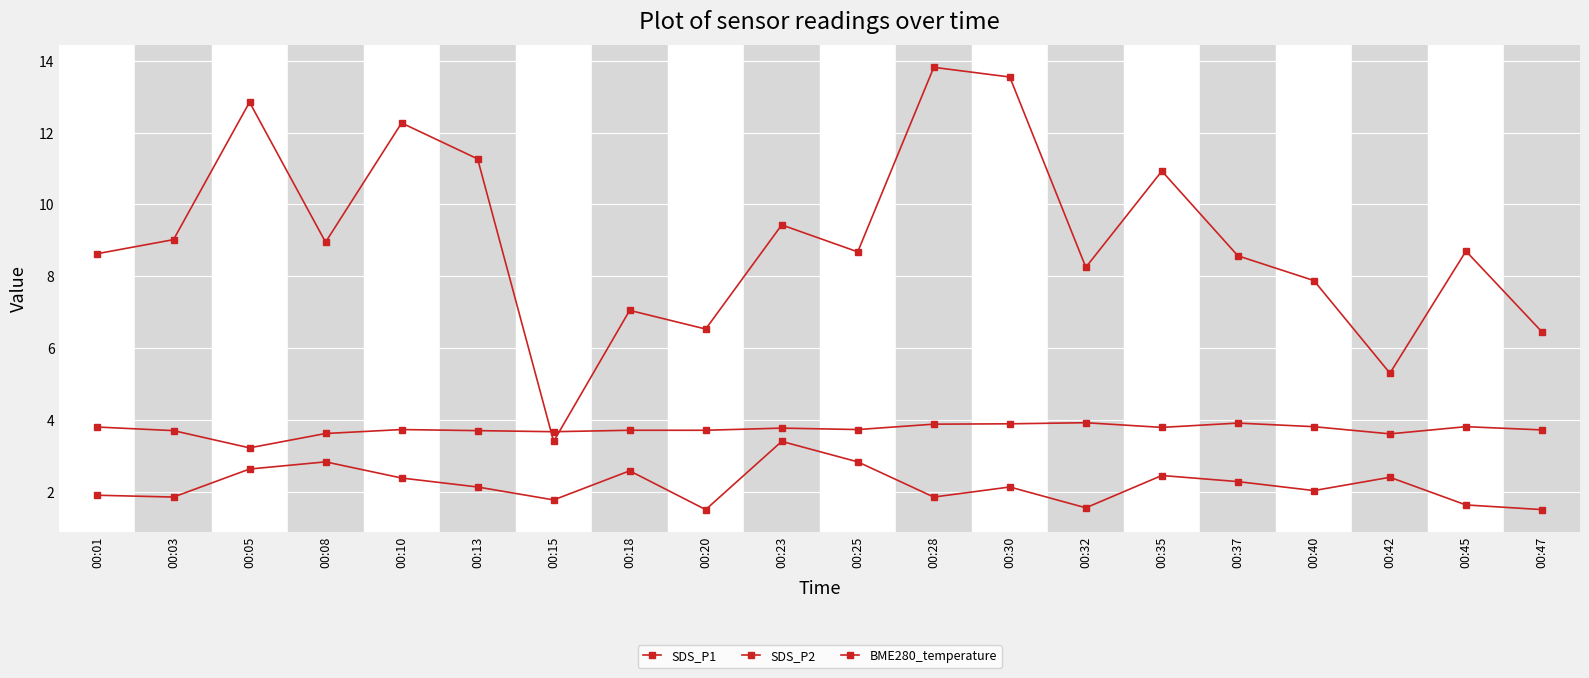

How many lines are shown in the chart?

3